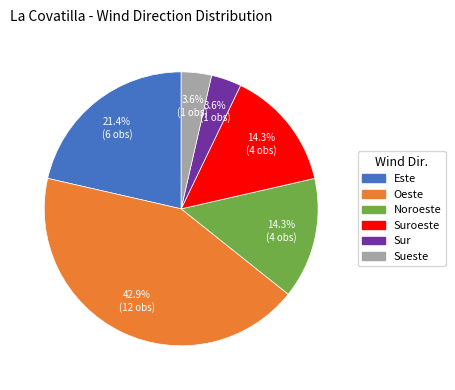

To the nearest percent, what is the difference between the largest and smallest slice percentages?

39%